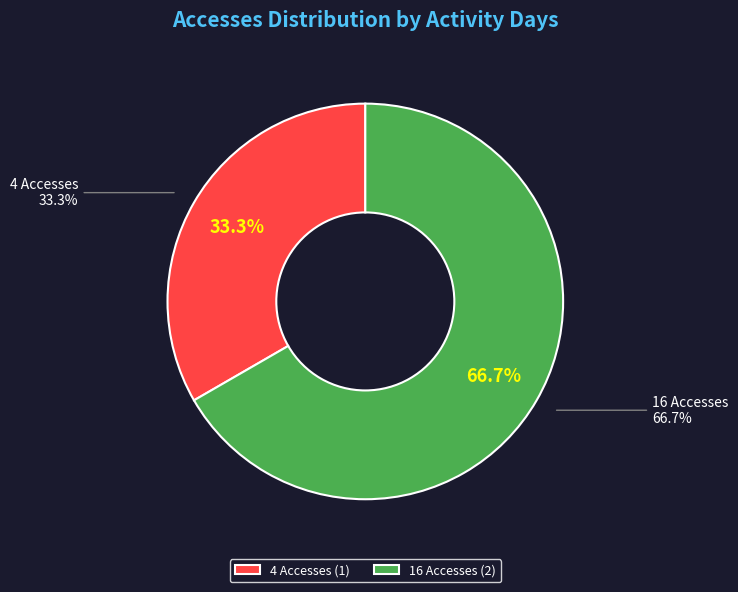

Approximately how many times larger is the value at 16 Accesses compared to 4 Accesses?

2.0